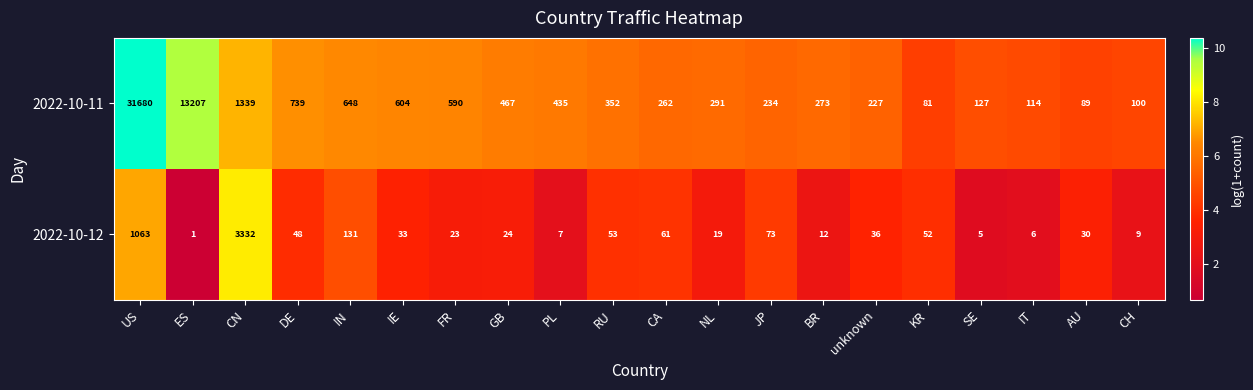

What is the total value across all series at IN?

779